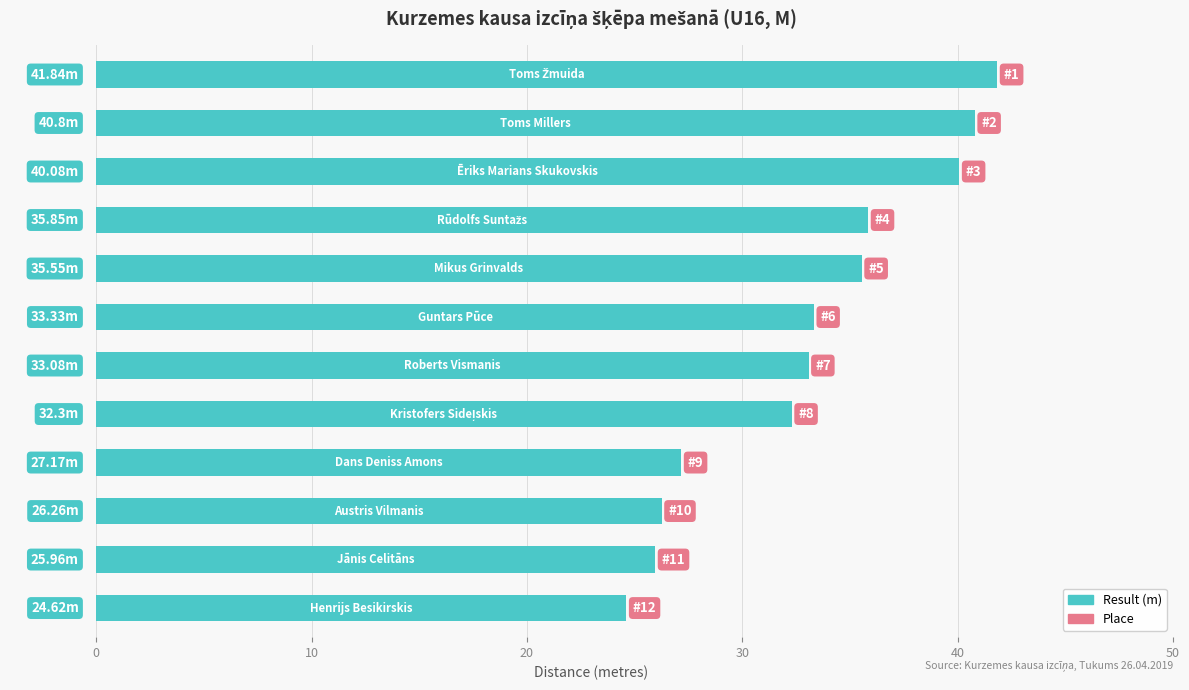

What is the difference between the second highest and second lowest values?

14.8